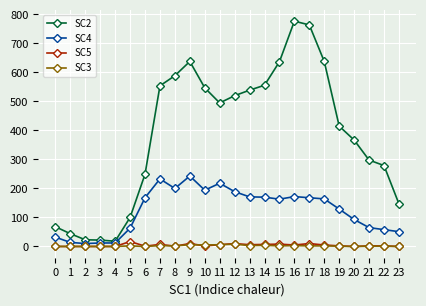

Which series has the largest range (max minus min)?

SC2